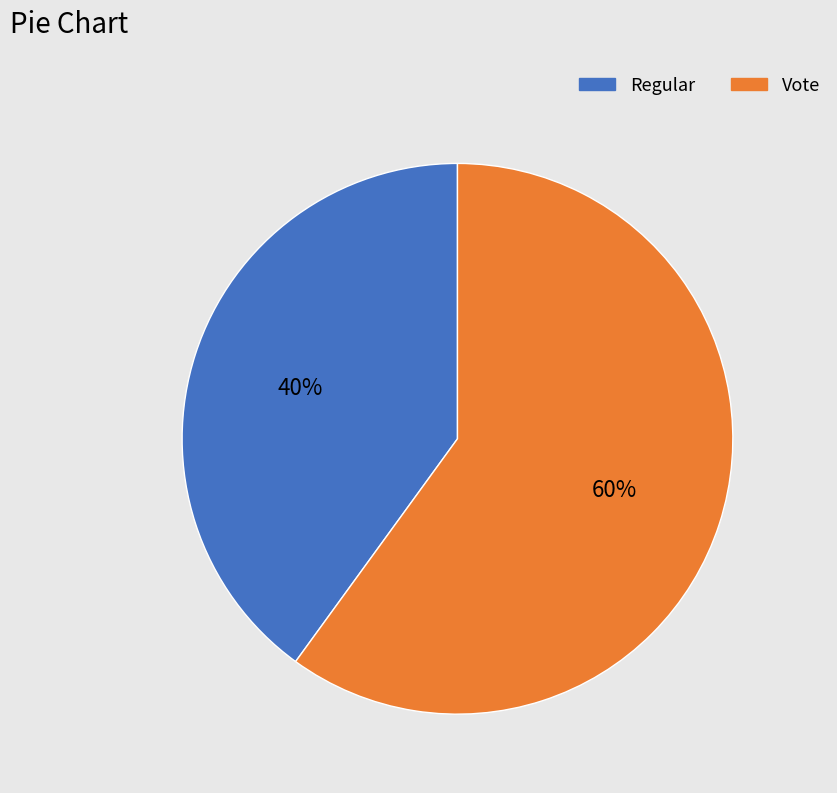

The Vote slice represents 65% of the pie. True or false?

False